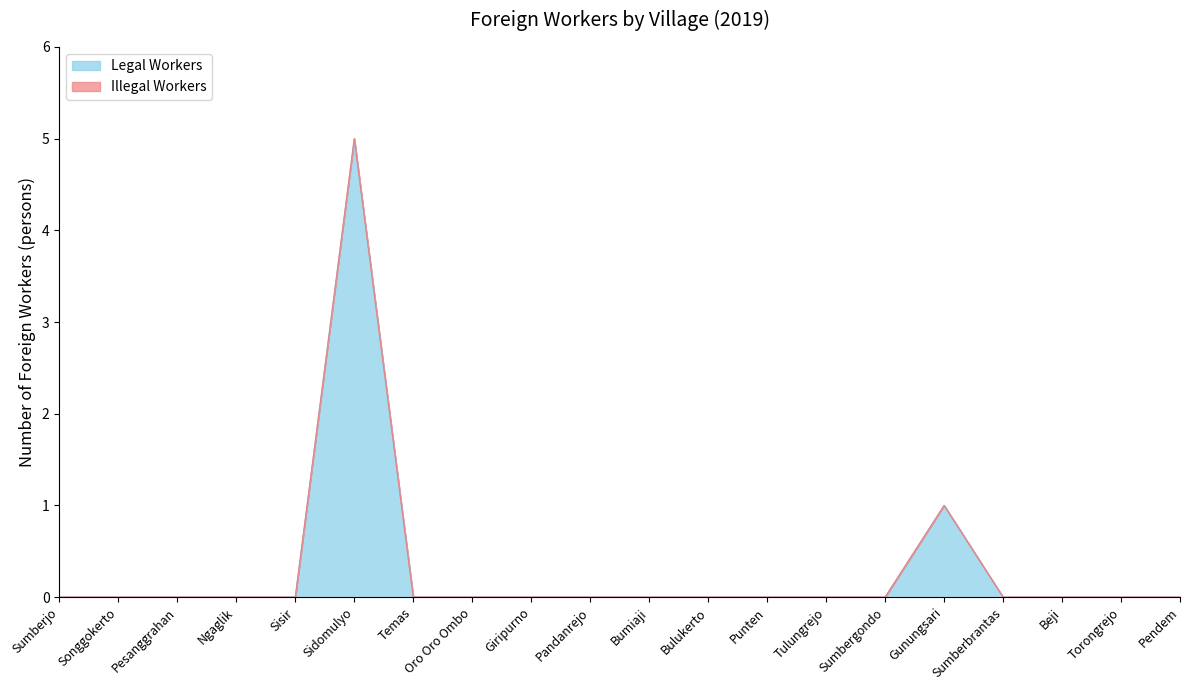

Reading left to right, transcribe all the data shown in this chart.

Sumberjo=0	Songgokerto=0	Pesanggrahan=0	Ngaglik=0	Sisir=0	Sidomulyo=5	Temas=0	Oro Oro Ombo=0	Giripurno=0	Pandanrejo=0	Bumiaji=0	Bulukerto=0	Punten=0	Tulungrejo=0	Sumbergondo=0	Gunungsari=1	Sumberbrantas=0	Beji=0	Torongrejo=0	Pendem=0